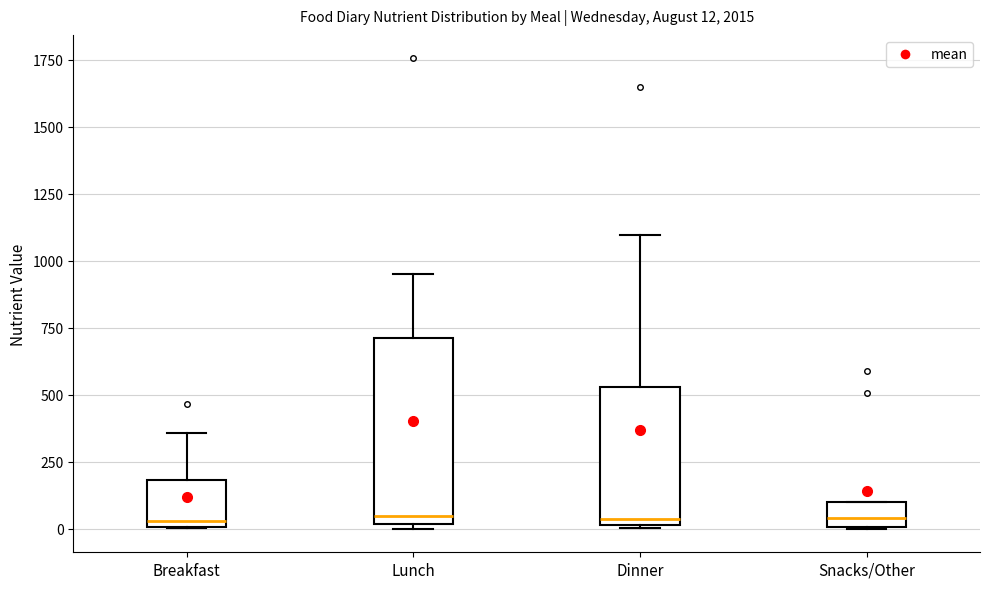

Comparing the boxes themselves (not the whiskers), which one is the tallest?

Lunch